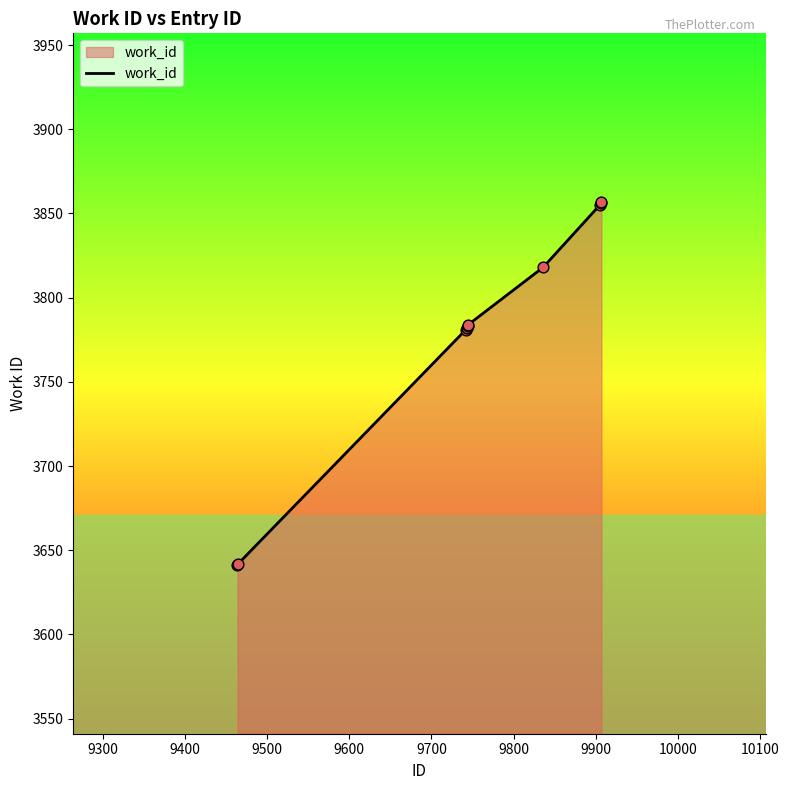

What is the maximum value shown in the chart?

3857